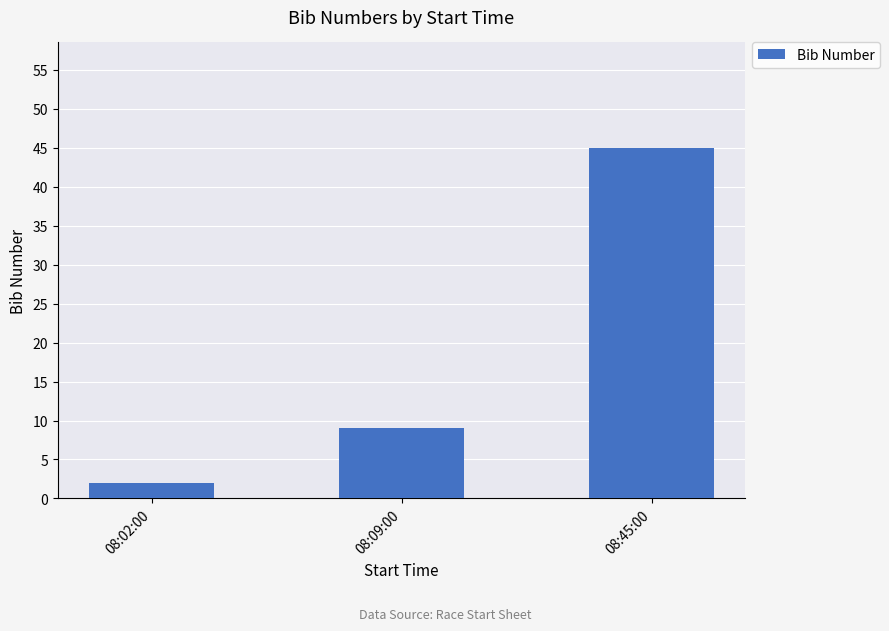

What is the sum of all values?

56